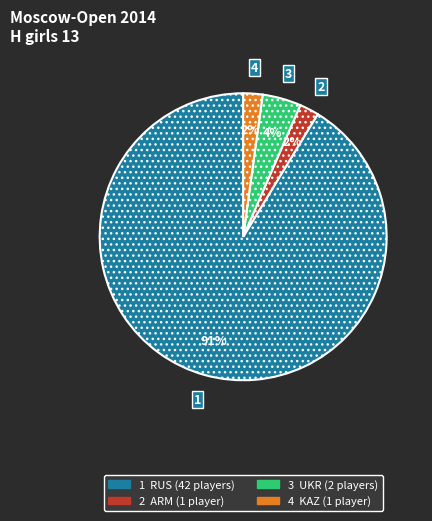

To the nearest percent, what is the average slice percentage?

25%